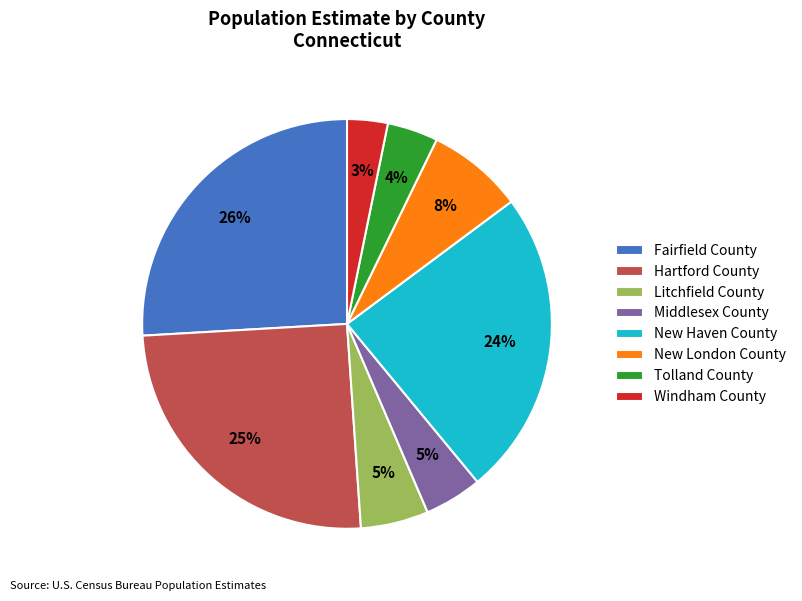

What percentage is the Fairfield County slice, to the nearest percent?

26%